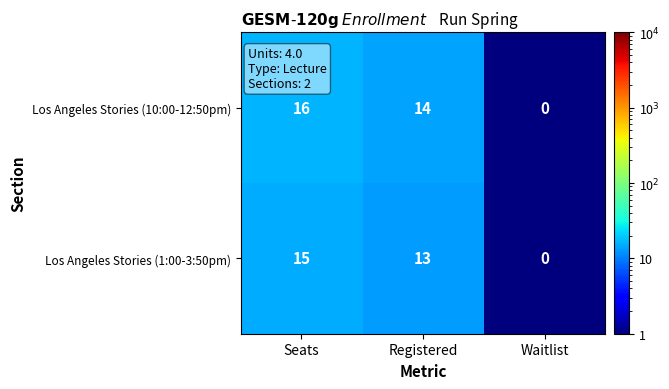

List the series in order of their overall mean, highest first.

Los Angeles Stories (10:00-12:50pm), Los Angeles Stories (1:00-3:50pm)